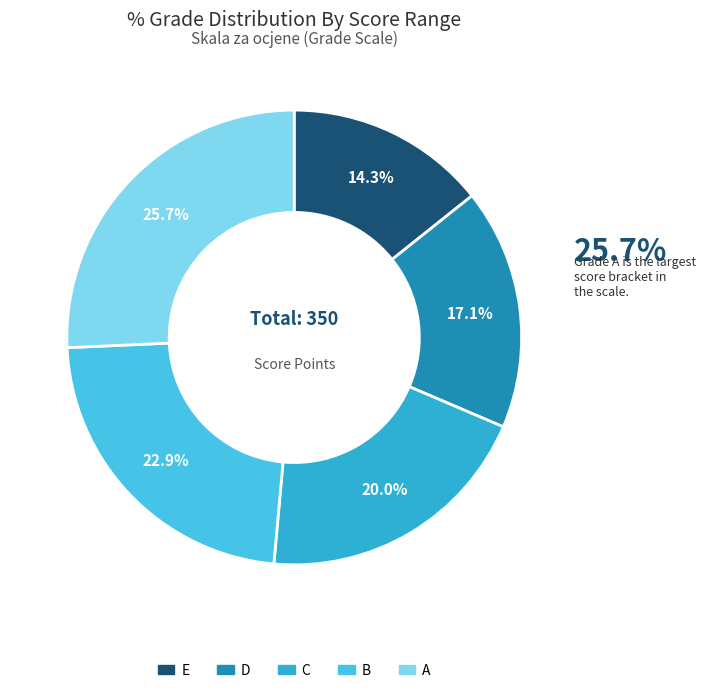

Is it true that D is 17% of the pie?

True